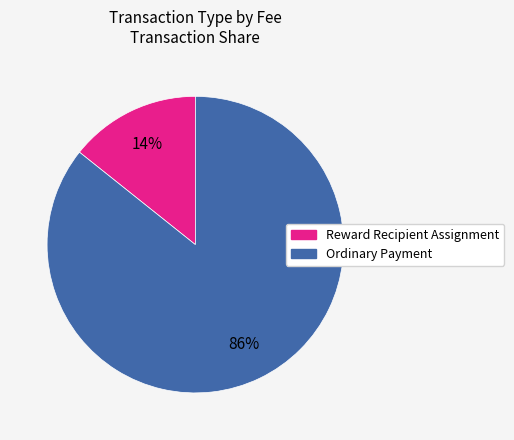

Between Reward Recipient Assignment and Ordinary Payment, which is larger?

Ordinary Payment